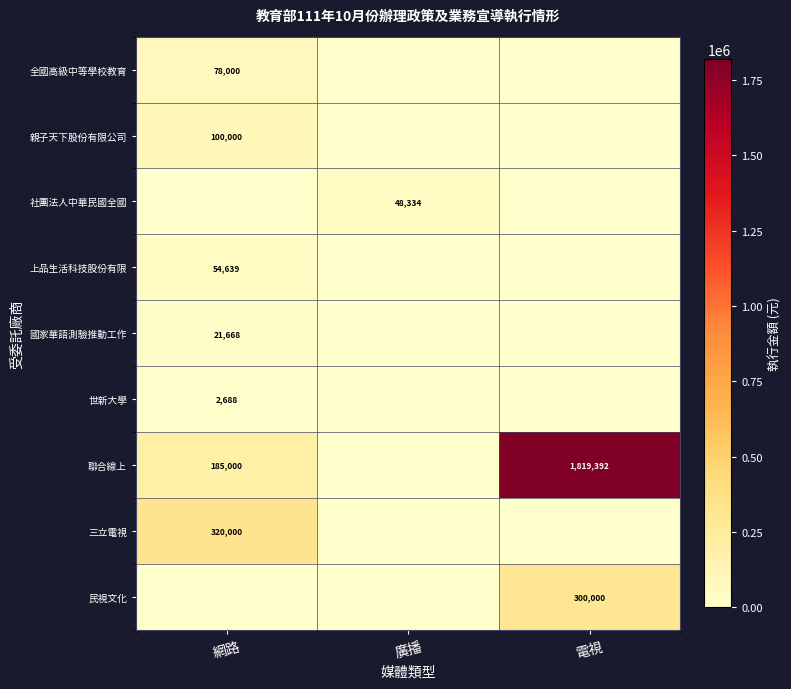

What is the total value across all series at 廣播?

48334